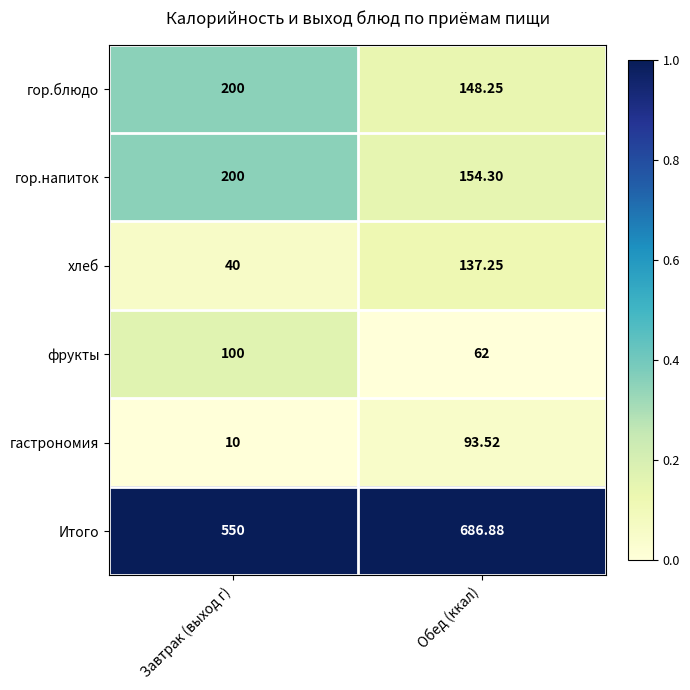

Count the number of data series in this chart.

6